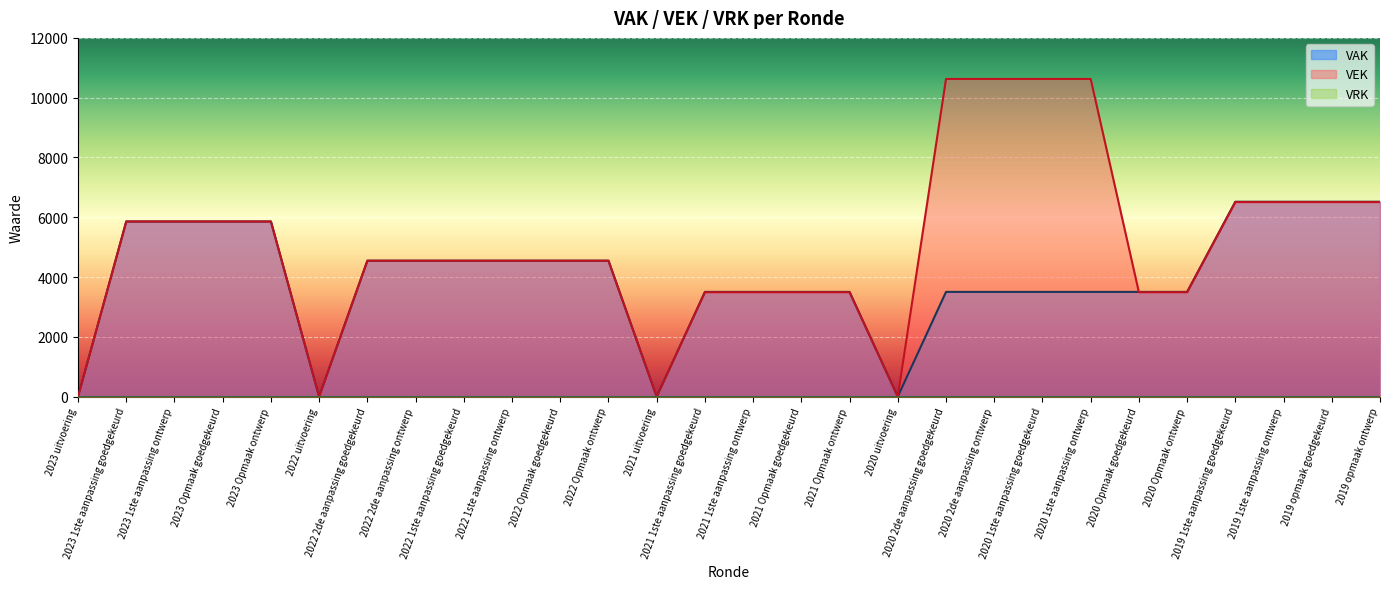

Is it true that VEK equals 4116 at 2021 uitvoering?

False